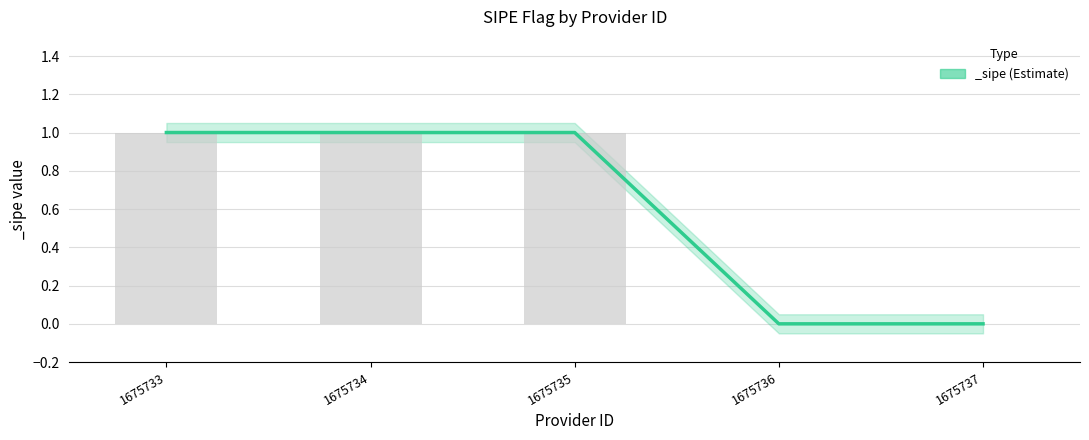

At which category does the chart reach its minimum across all series?

1675736